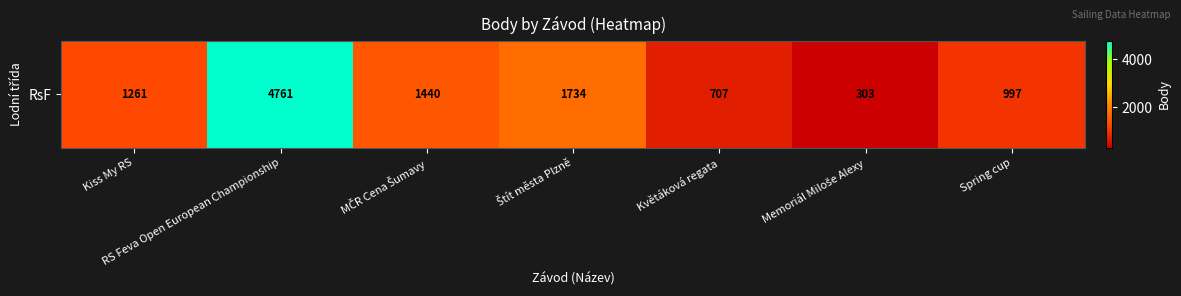

Rank the categories by value from highest to lowest.

RS Feva Open European Championship, Štít města Plzně, MČR Cena Šumavy, Kiss My RS, Spring cup, Květáková regata, Memoriál Miloše Alexy